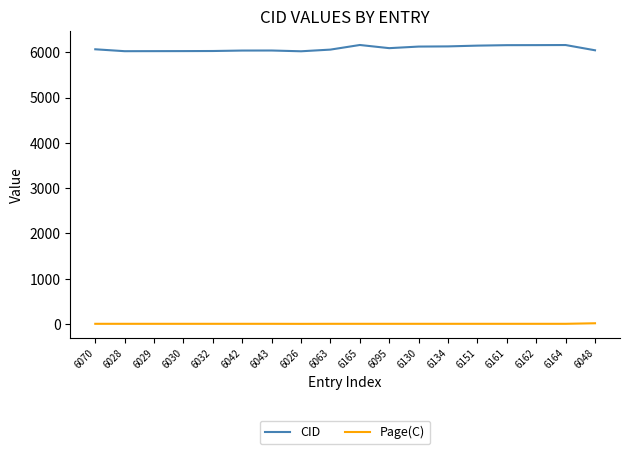

What is the difference between the maximum and second lowest values in the CID series?

137